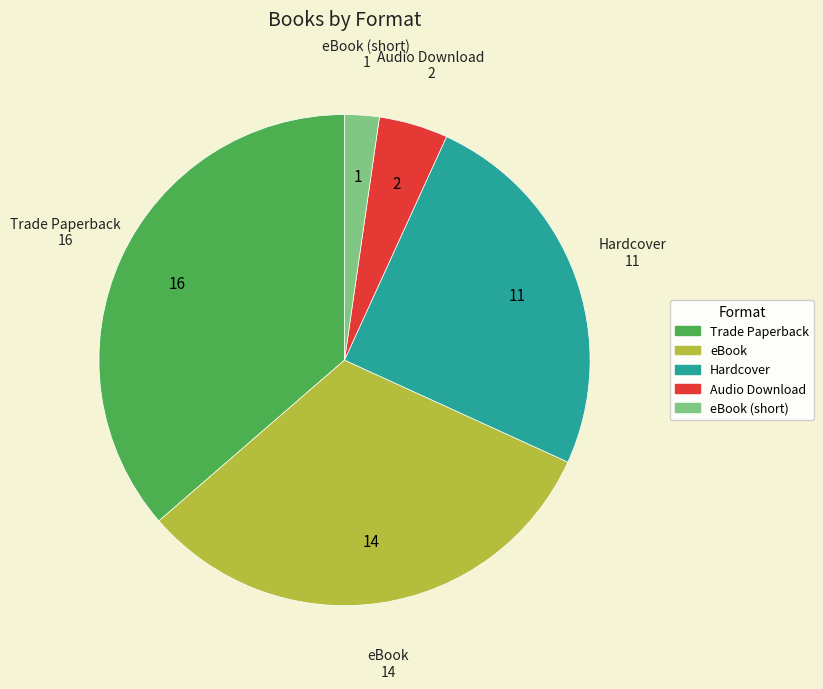

Approximately how many times larger is the value at eBook compared to Hardcover?

1.3